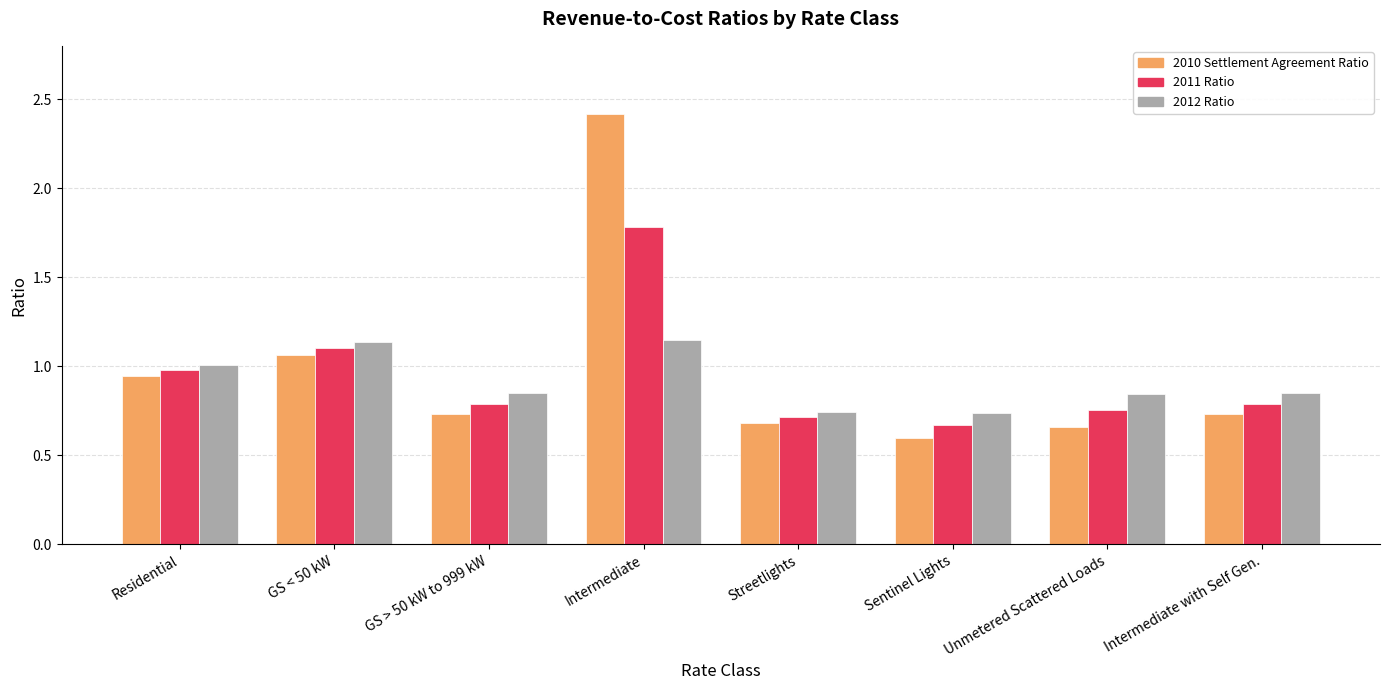

True or false: 2012 Ratio has a value of 0.7 at Sentinel Lights.

True